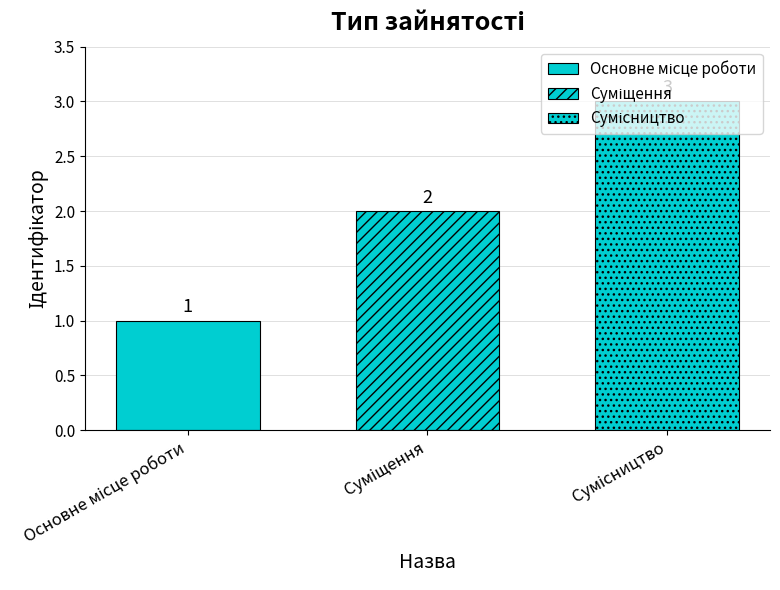

Does the chart contain any negative values?

No